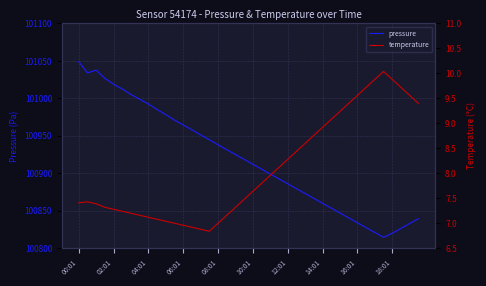

Which category has the highest value in the pressure series?

00:01